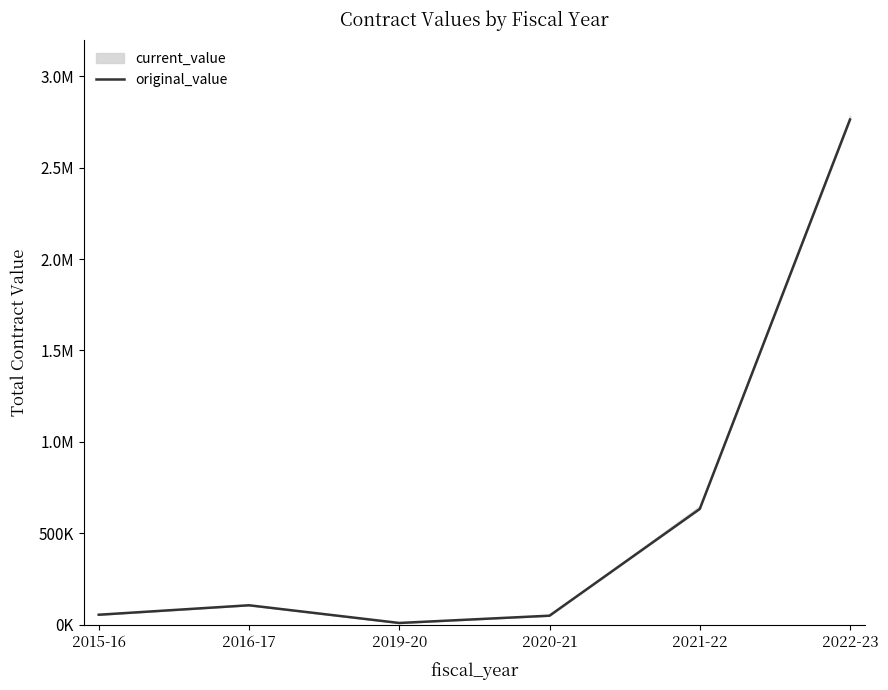

List the labels in order of value, largest first.

2022-23, 2021-22, 2016-17, 2015-16, 2020-21, 2019-20